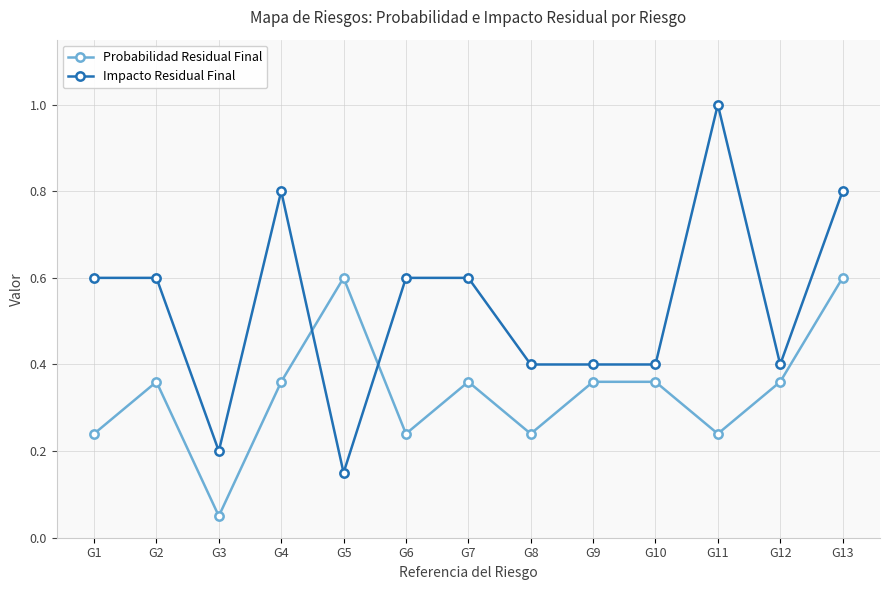

What is the greatest value displayed?

1.0